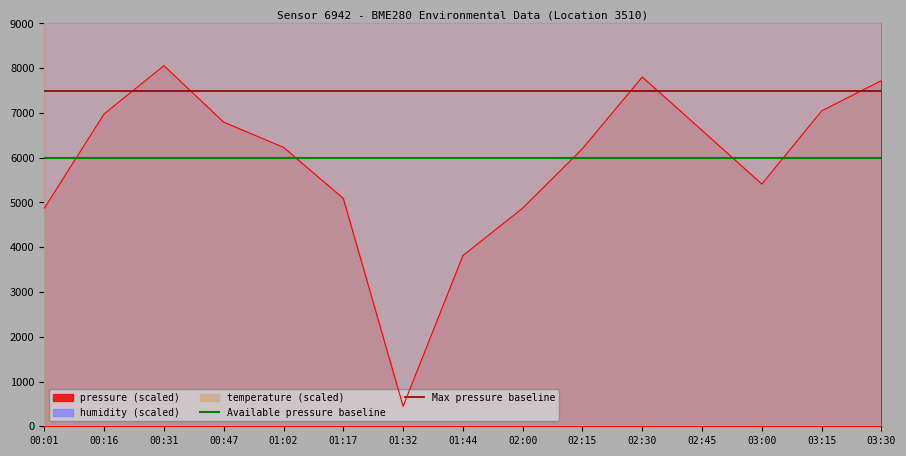

At which label does pressure (scaled) reach its peak?

00:31